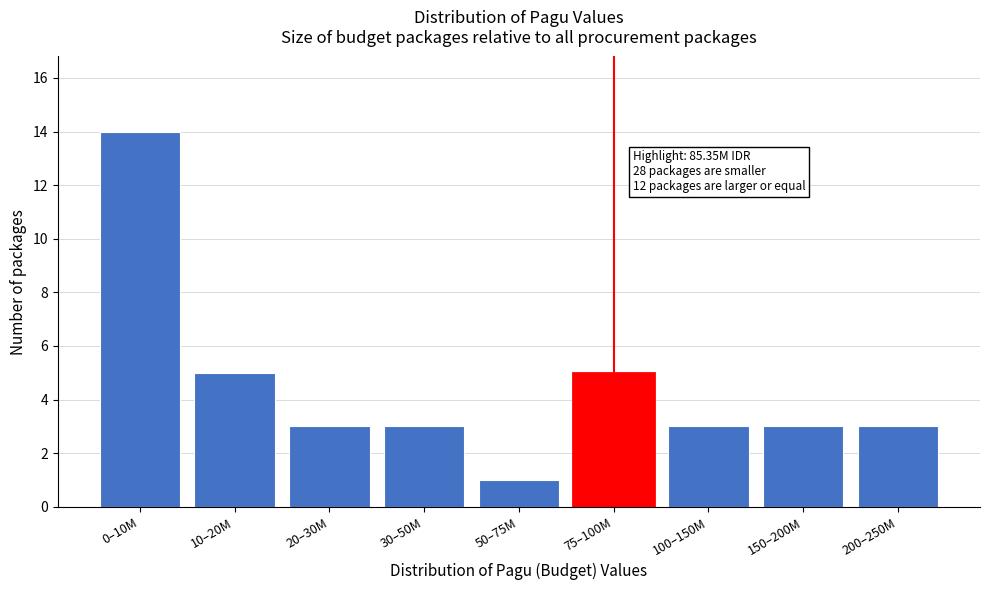

Reading right to left, what are all the values shown in this chart?

3	3	3	5	1	3	3	5	14